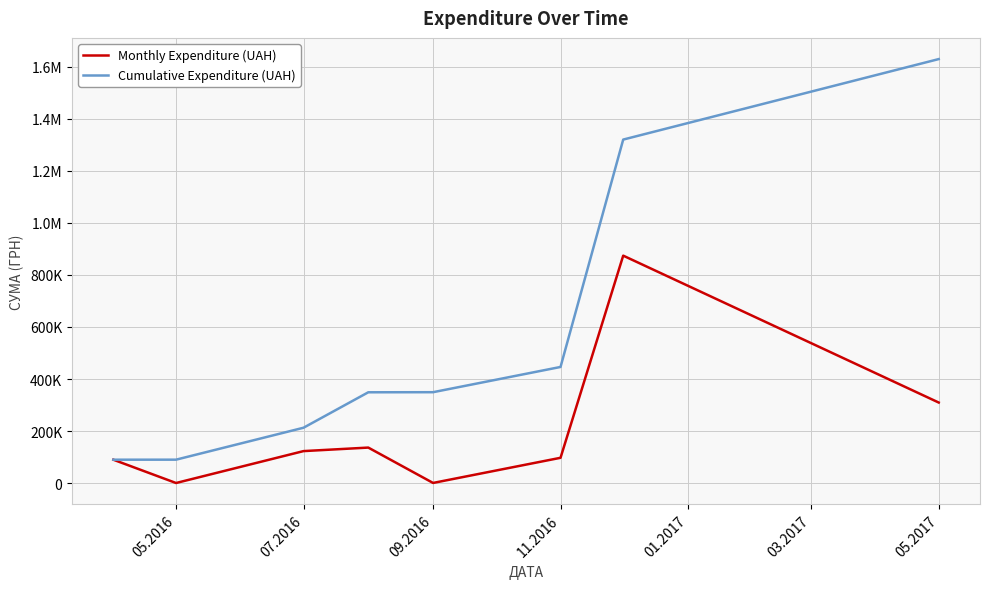

Which series has the largest total across all categories?

Cumulative Expenditure (UAH)